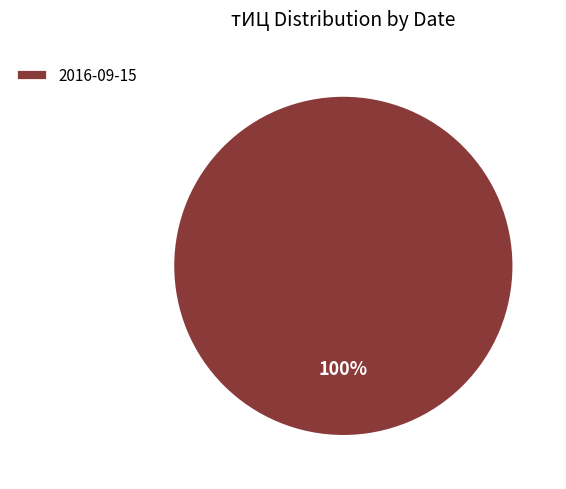

Is it true that 2016-09-15 is 100% of the pie?

True